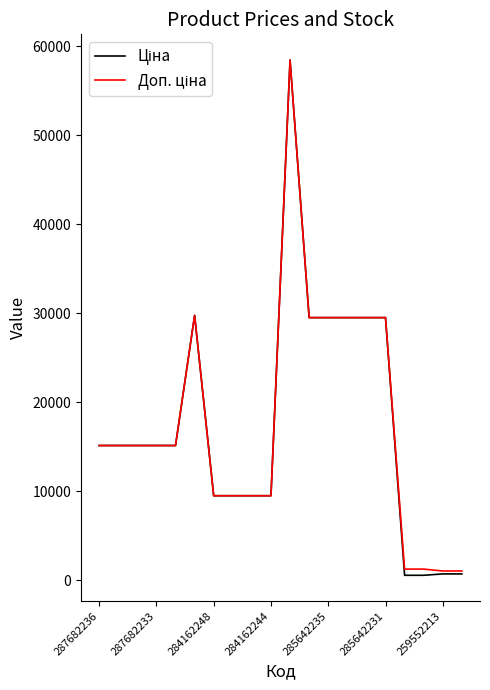

What is the maximum value shown in the chart?

58426.5